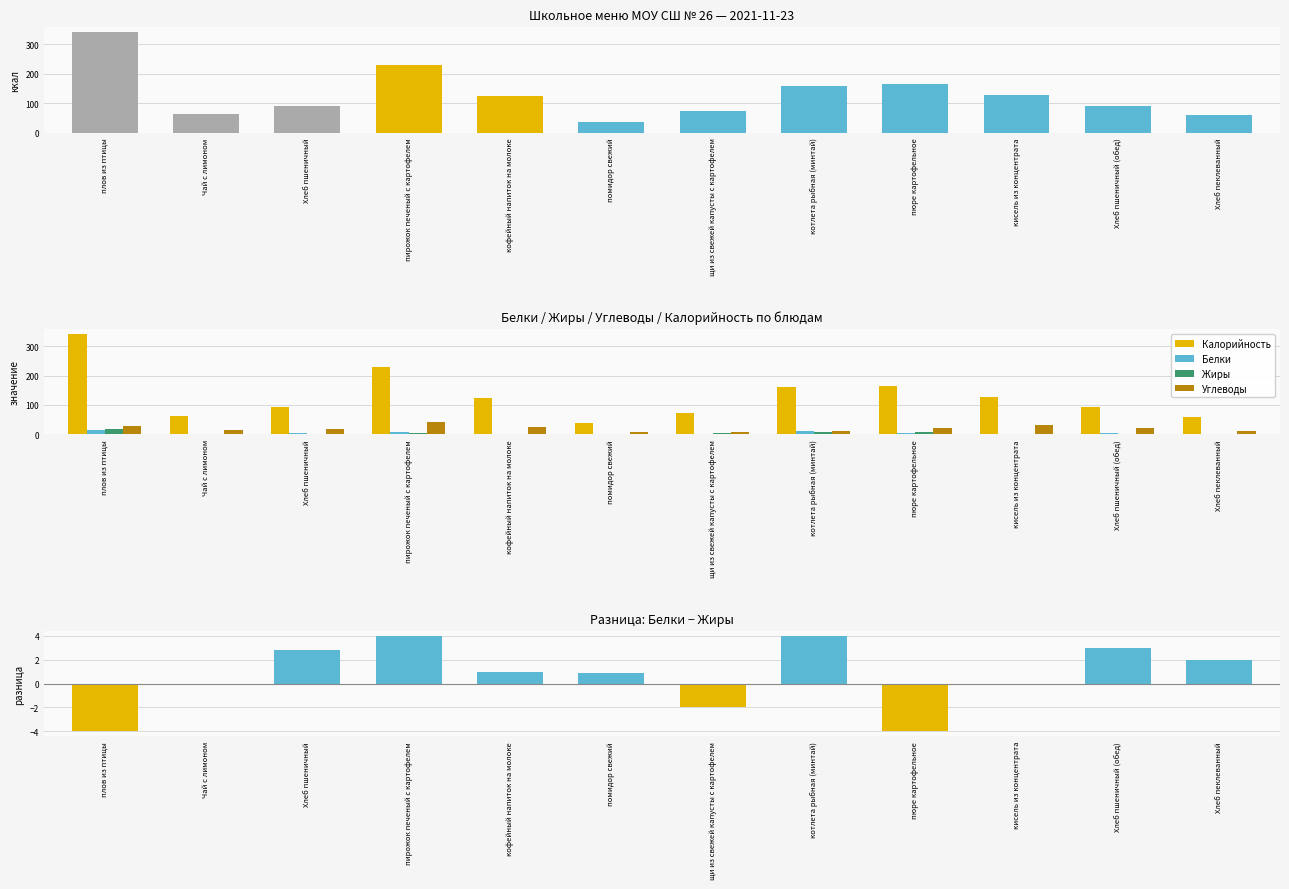

The value of Углеводы at пюре картофельное is 13.0. True or false?

False